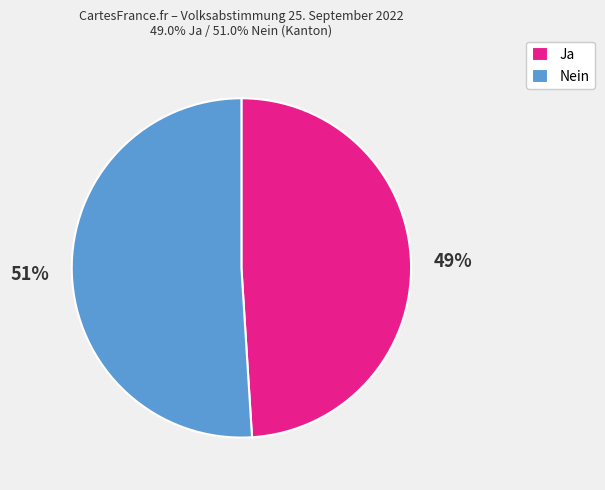

To the nearest percent, what percentage of the pie is Ja?

49%